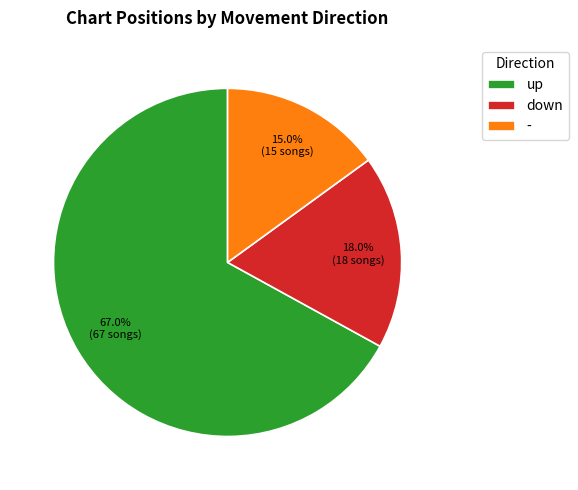

To the nearest percent, what portion does down represent?

18%